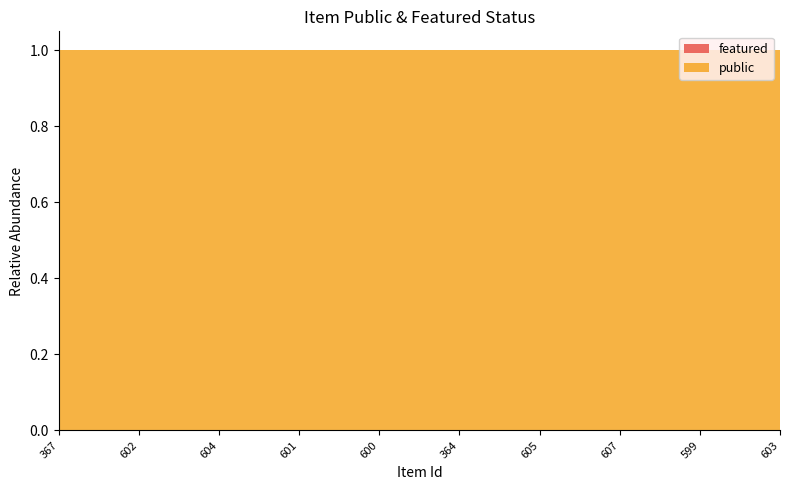

Reading right to left, transcribe all the data shown in this chart.

public: 603=1	599=1	607=1	605=1	364=1	600=1	601=1	604=1	602=1	367=1
featured: 603=0	599=0	607=0	605=0	364=0	600=0	601=0	604=0	602=0	367=0